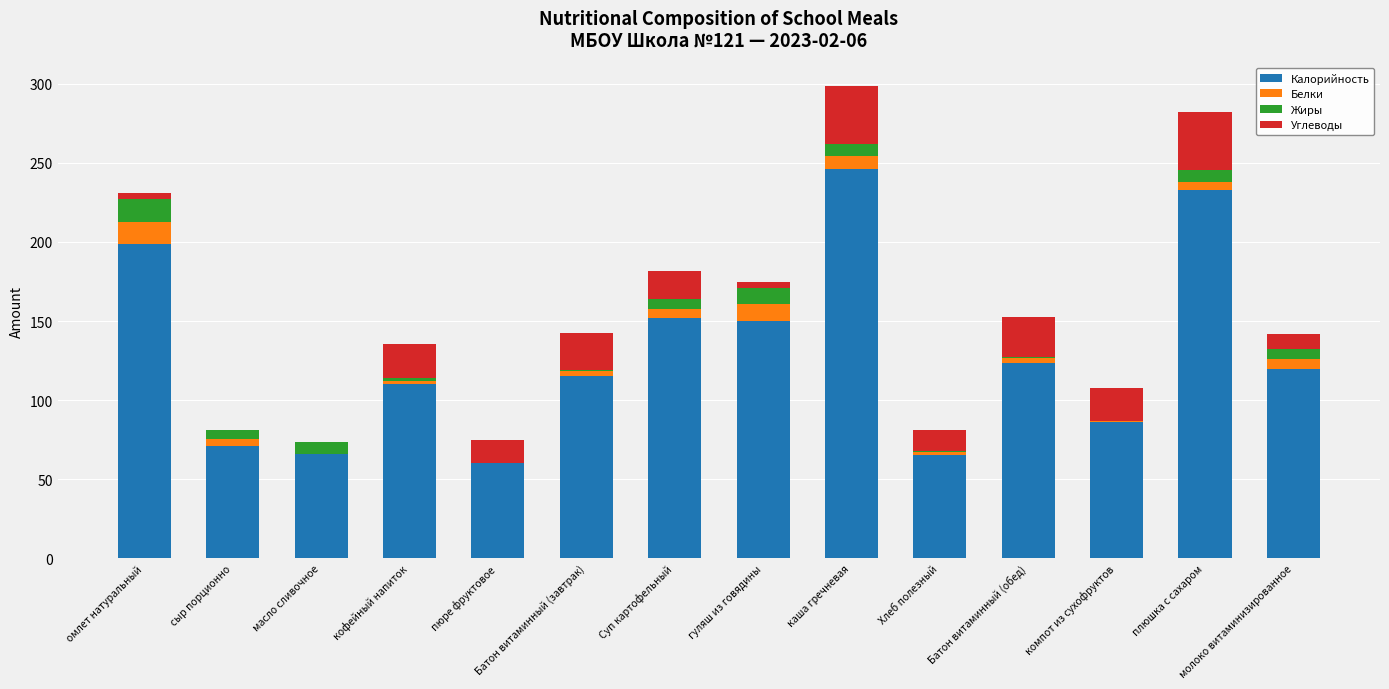

Which category has the highest value in the Калорийность series?

каша гречневая